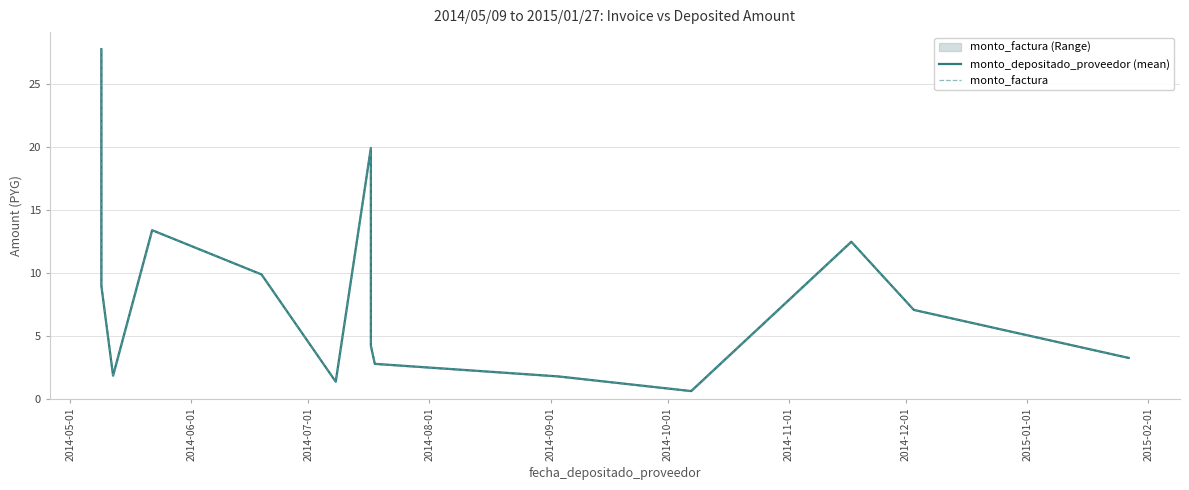

Rank the series at 2014-12-01 from highest to lowest value.

monto_depositado_proveedor (mean), monto_factura